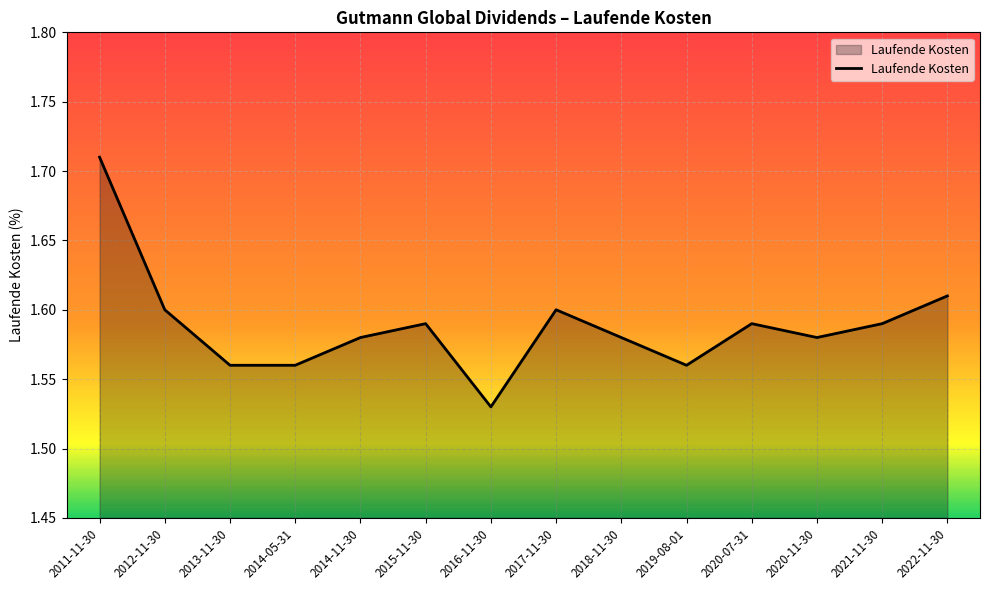

Which category has the highest value across all series?

2011-11-30